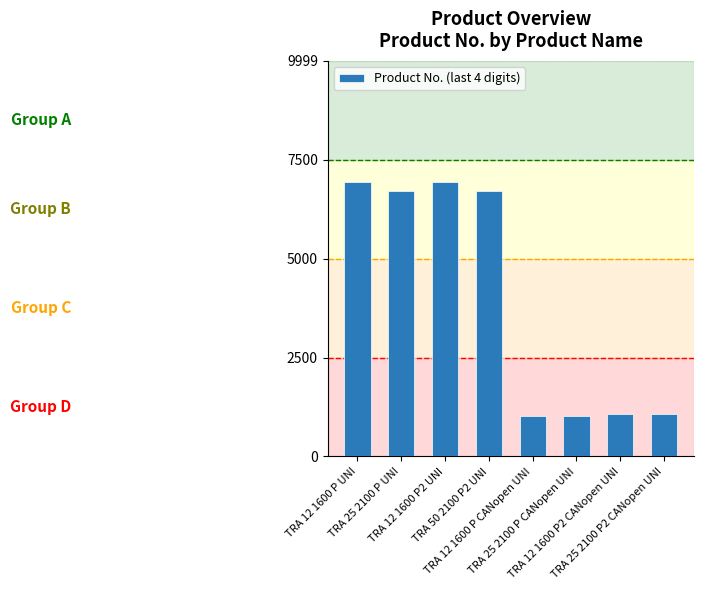

True or false: the data shows 1080 at TRA 25 2100 P2 CANopen UNI.

True